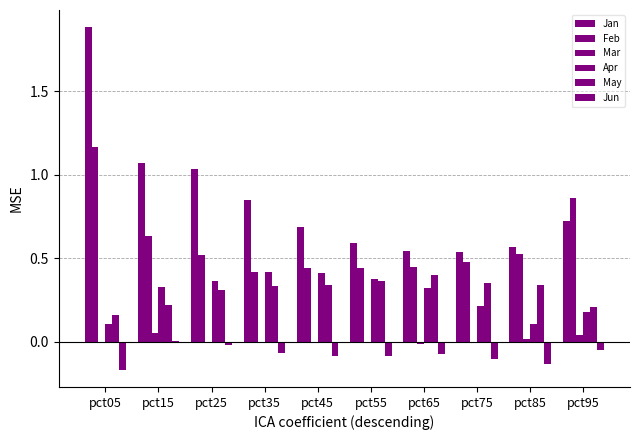

Are the bars grouped side by side (vs. stacked)?

Yes